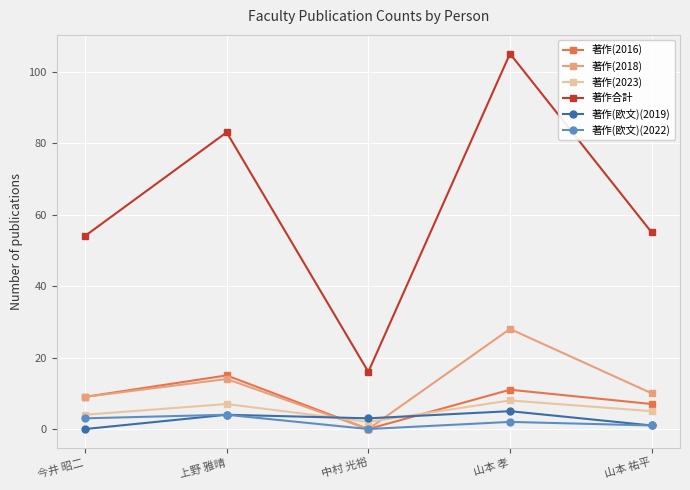

What are all the series names shown in the legend?

著作(2016), 著作(2018), 著作(2023), 著作合計, 著作(欧文)(2019), 著作(欧文)(2022)